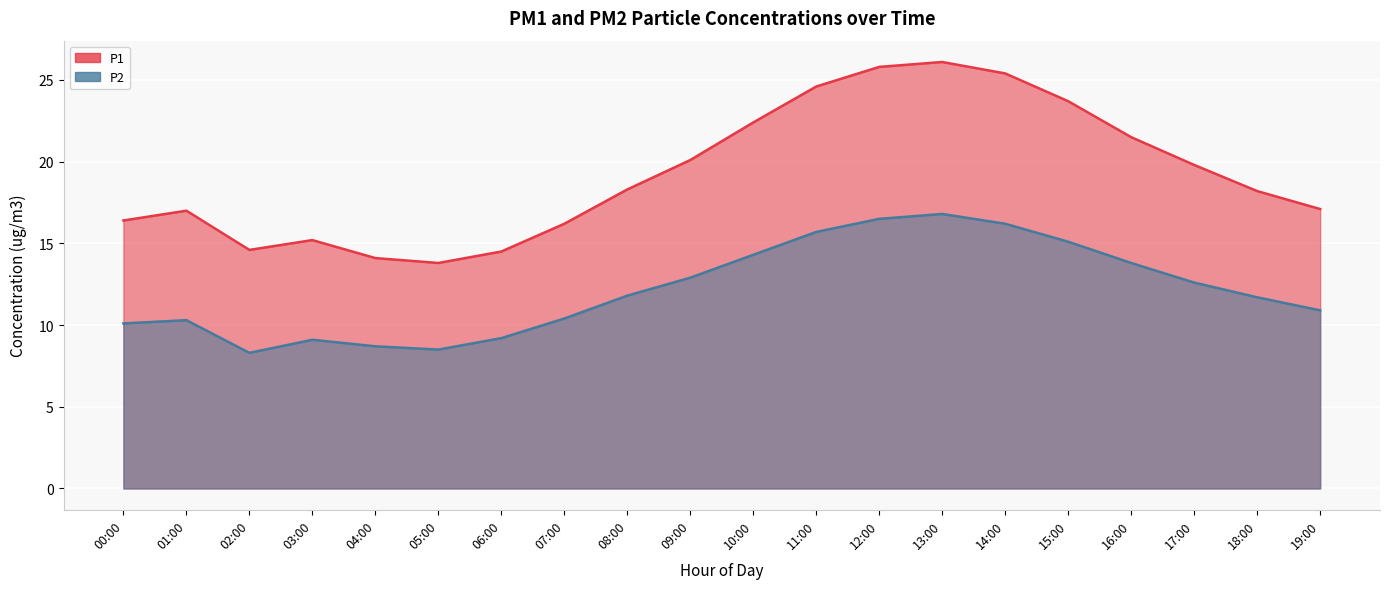

Rank the series at 04:00 from lowest to highest value.

P2, P1